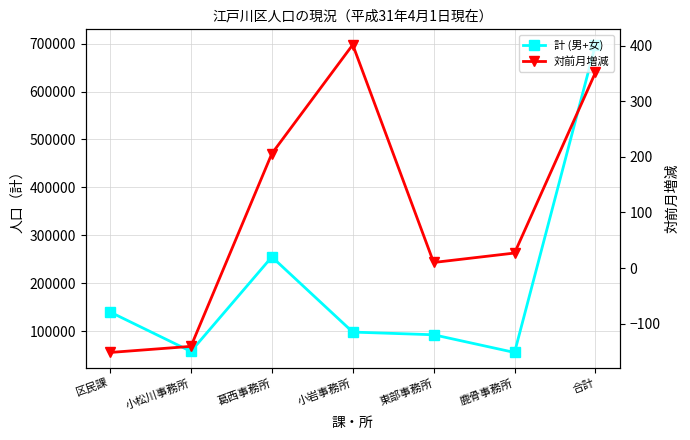

What is the difference between the highest and lowest values at 合計?

697449